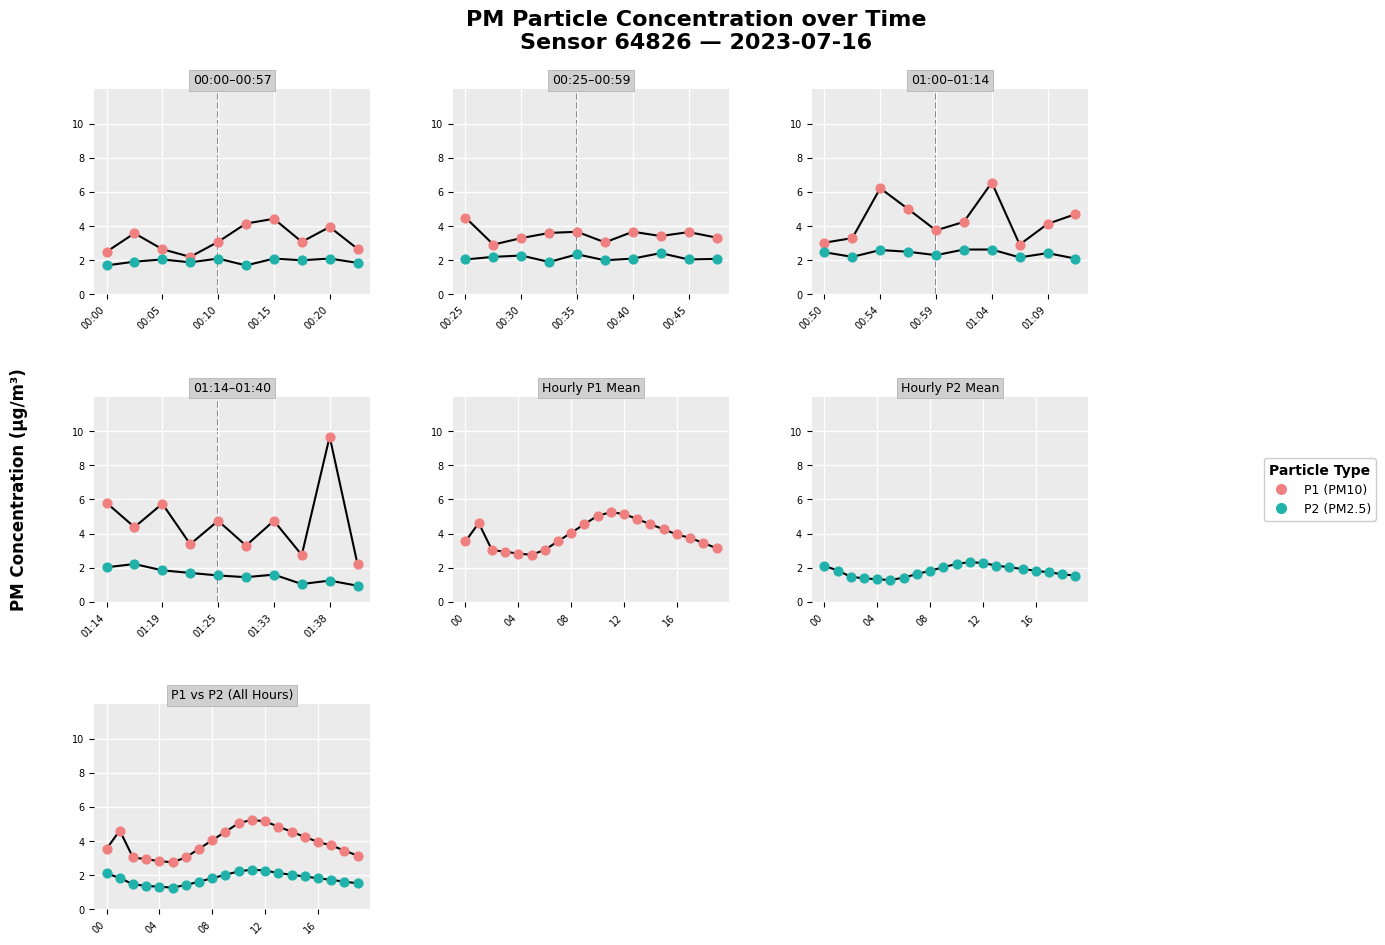

Which series has the widest spread of Y values?

P1 (PM10)